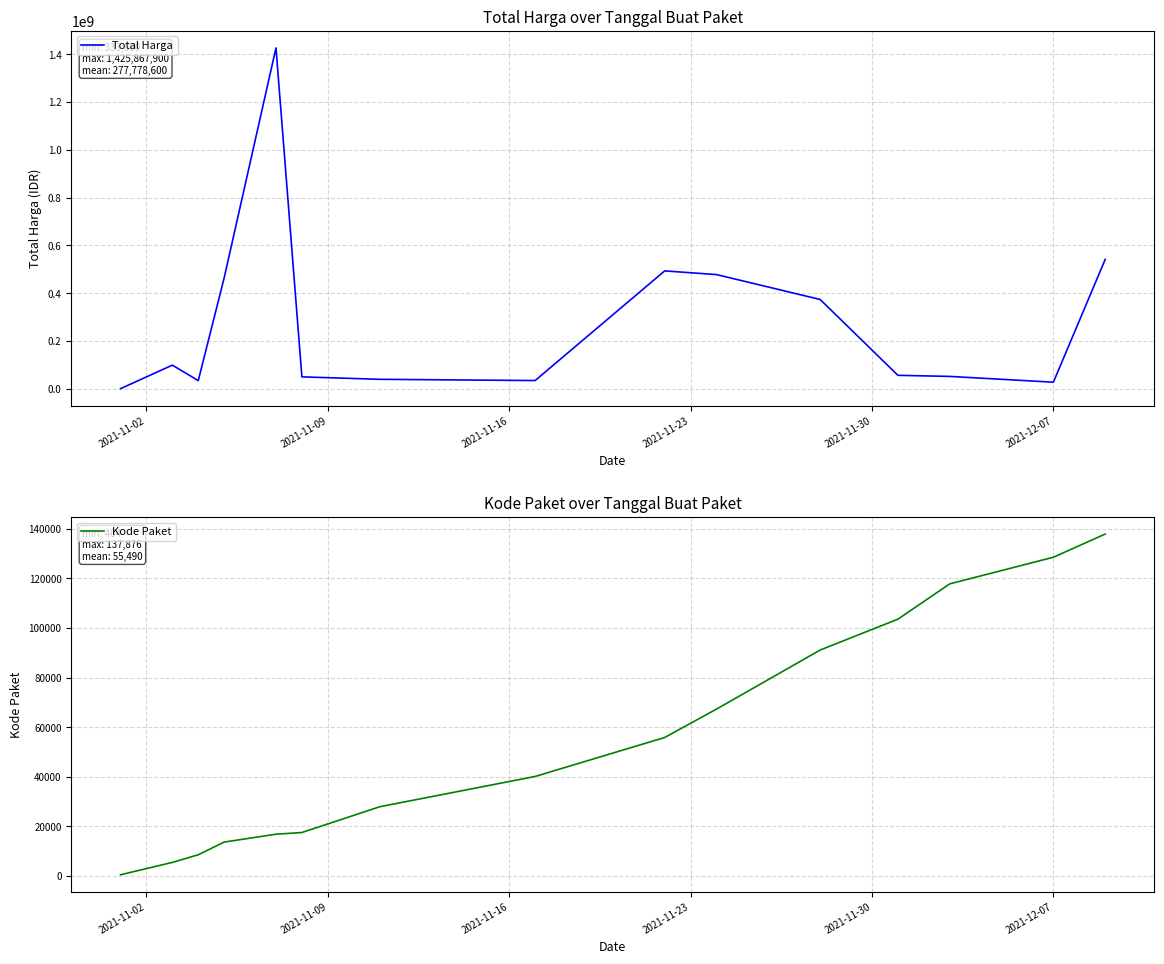

At 2021-11-23, list the series in order from largest to smallest.

Total Harga, Kode Paket